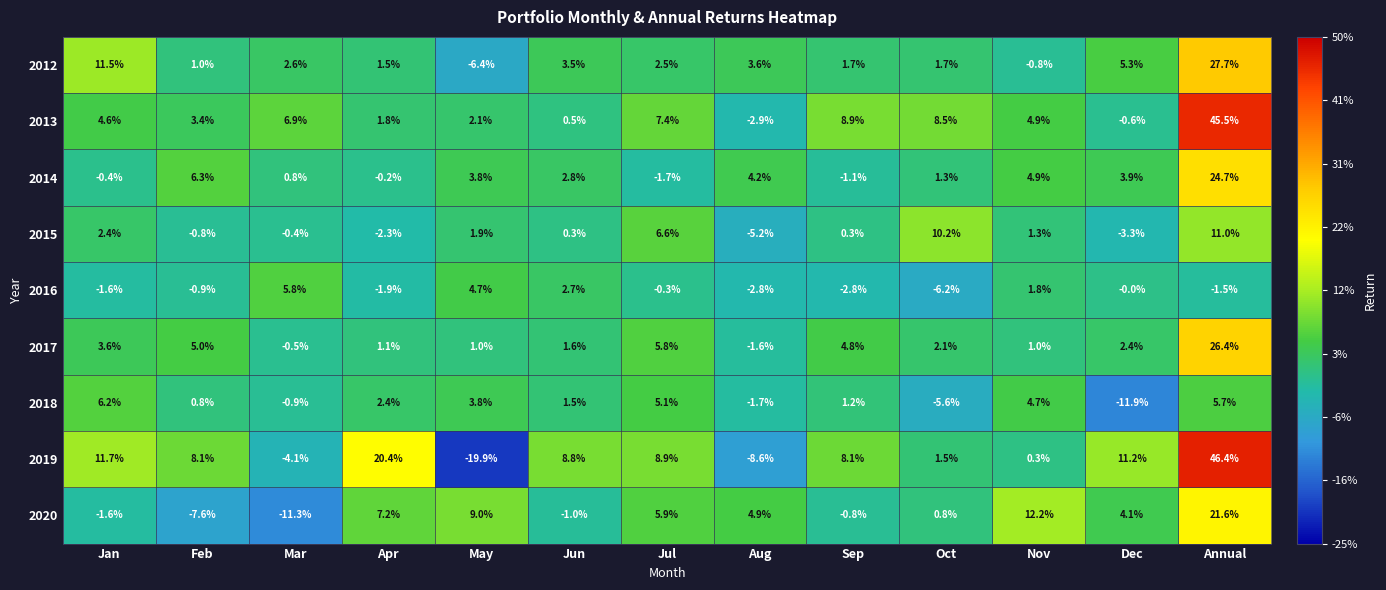

Between Dec and Annual, which series saw the biggest shift?

2013